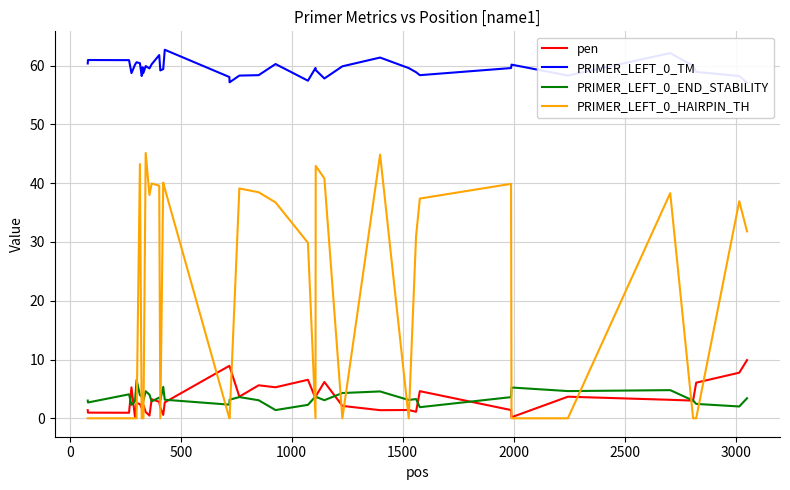

Which series has the largest range (max minus min)?

PRIMER_LEFT_0_HAIRPIN_TH